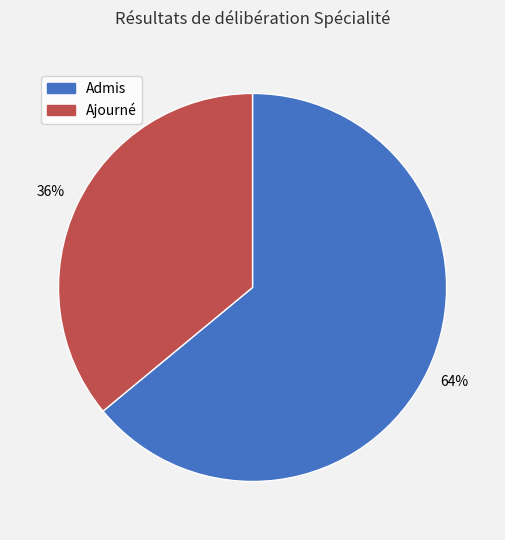

Is the sum of Ajourné and Admis greater than half?

Yes